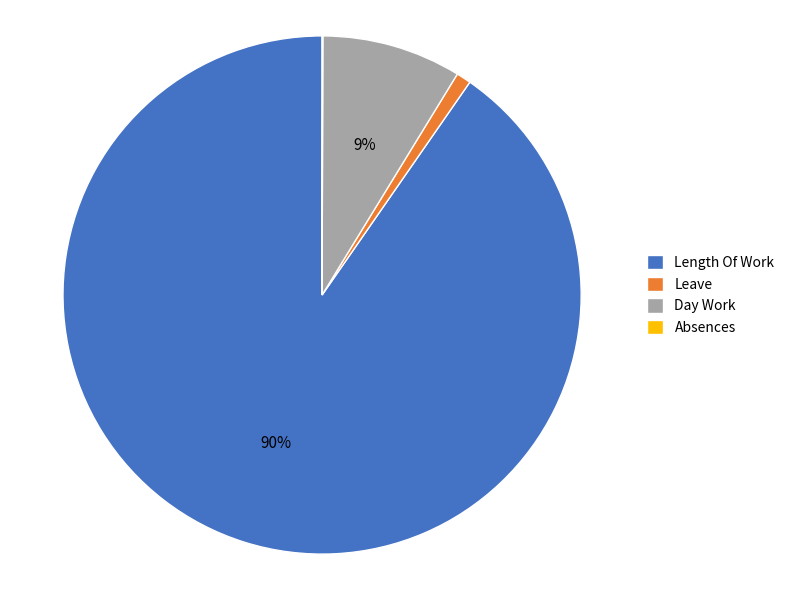

The Leave slice represents 14% of the pie. True or false?

False